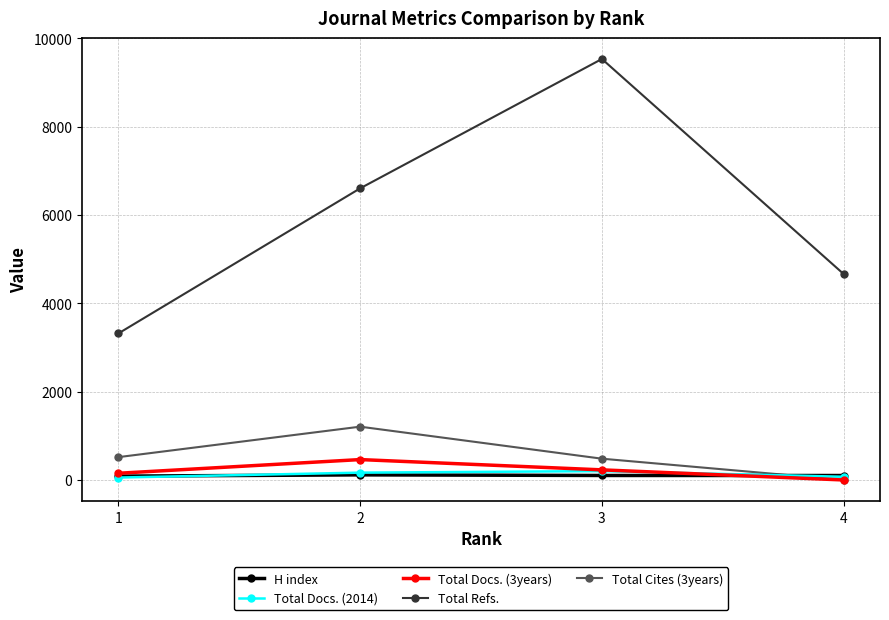

What are all the series names shown in the legend?

H index, Total Docs. (2014), Total Docs. (3years), Total Refs., Total Cites (3years)